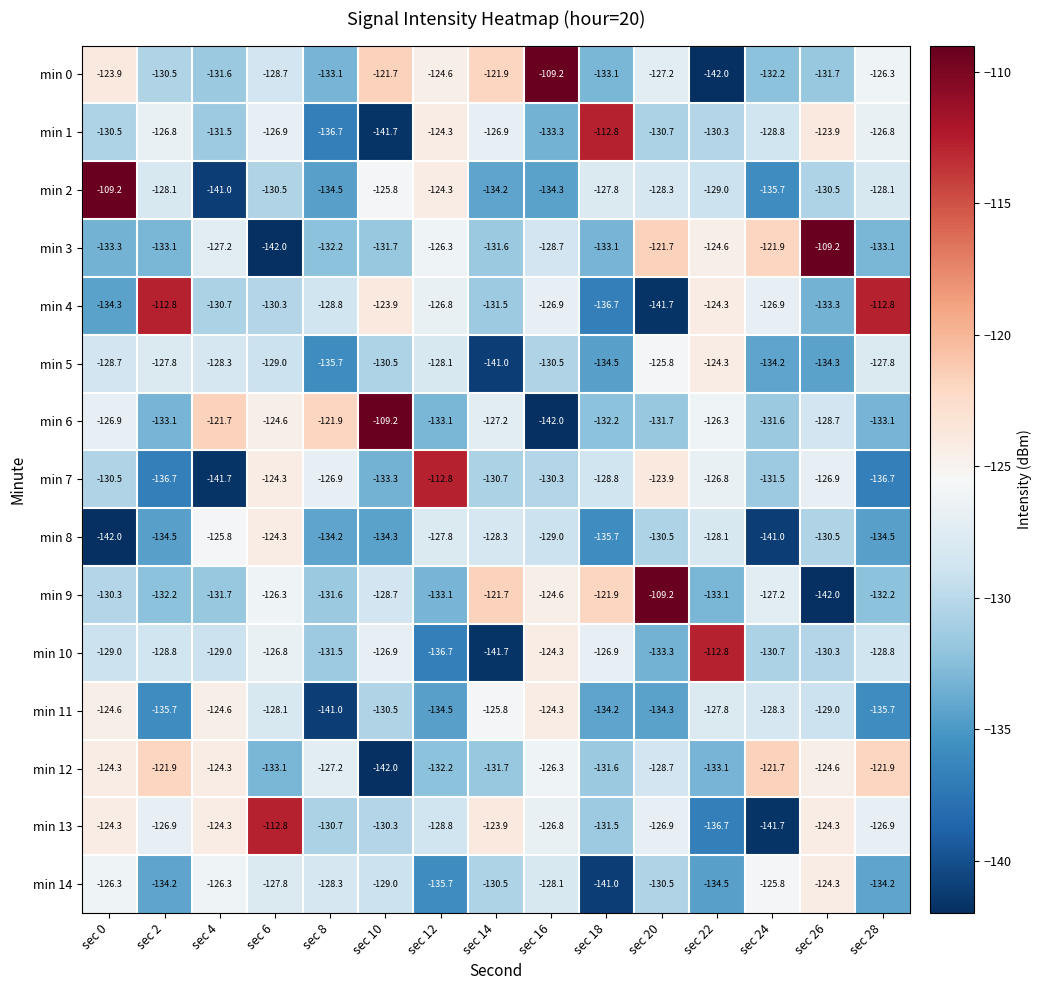

What is the smallest value displayed?

-142.0